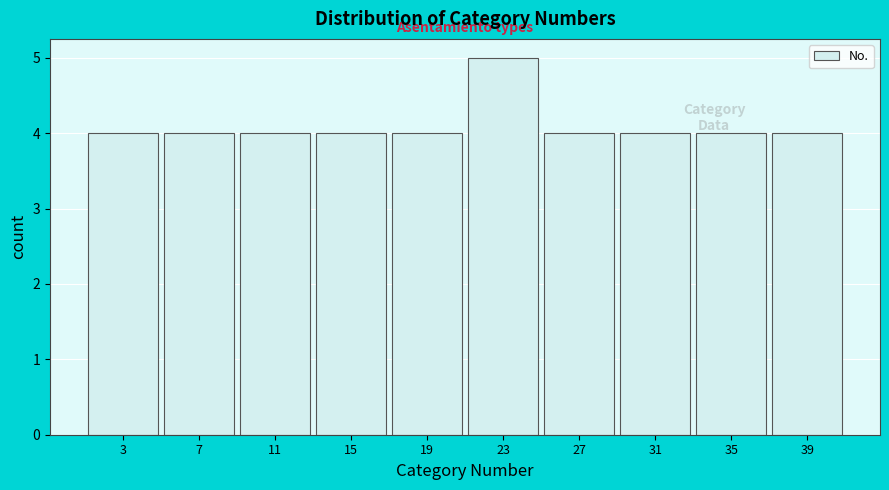

What is the greatest value displayed?

5